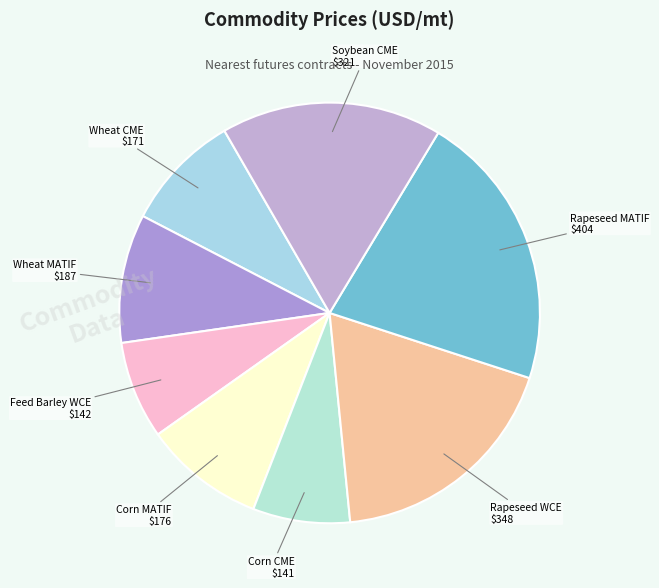

Approximately how many times larger is the value at Wheat MATIF compared to Feed Barley WCE?

1.3